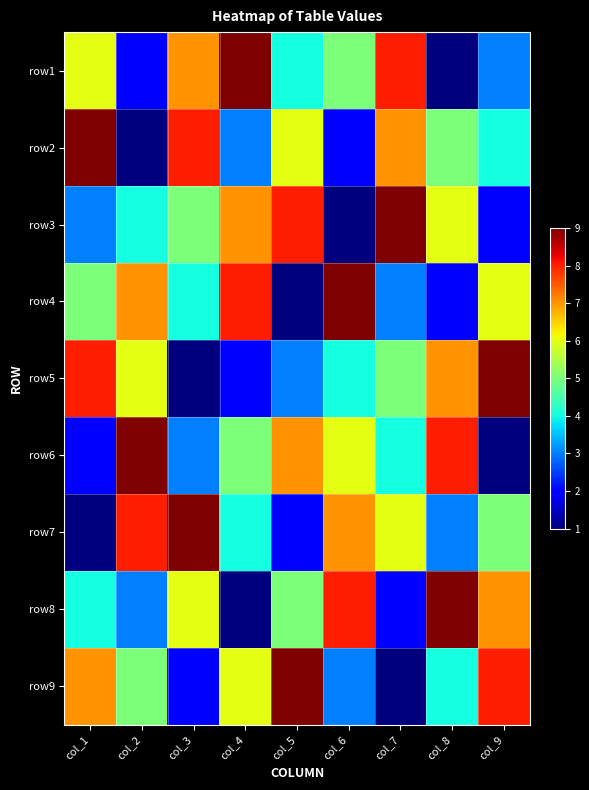

Reading left to right, list all the values displayed in this chart.

row1: col_1=6	col_2=2	col_3=7	col_4=9	col_5=4	col_6=5	col_7=8	col_8=1	col_9=3
row2: col_1=9	col_2=1	col_3=8	col_4=3	col_5=6	col_6=2	col_7=7	col_8=5	col_9=4
row3: col_1=3	col_2=4	col_3=5	col_4=7	col_5=8	col_6=1	col_7=9	col_8=6	col_9=2
row4: col_1=5	col_2=7	col_3=4	col_4=8	col_5=1	col_6=9	col_7=3	col_8=2	col_9=6
row5: col_1=8	col_2=6	col_3=1	col_4=2	col_5=3	col_6=4	col_7=5	col_8=7	col_9=9
row6: col_1=2	col_2=9	col_3=3	col_4=5	col_5=7	col_6=6	col_7=4	col_8=8	col_9=1
row7: col_1=1	col_2=8	col_3=9	col_4=4	col_5=2	col_6=7	col_7=6	col_8=3	col_9=5
row8: col_1=4	col_2=3	col_3=6	col_4=1	col_5=5	col_6=8	col_7=2	col_8=9	col_9=7
row9: col_1=7	col_2=5	col_3=2	col_4=6	col_5=9	col_6=3	col_7=1	col_8=4	col_9=8